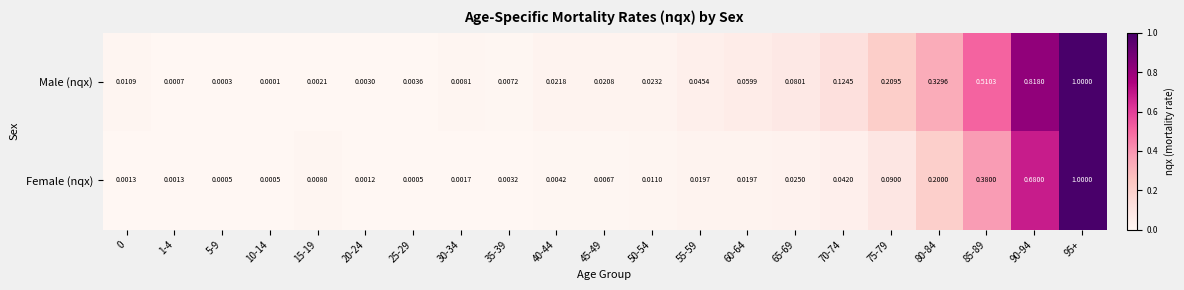

At how many categories does at least one series exceed 0?

21